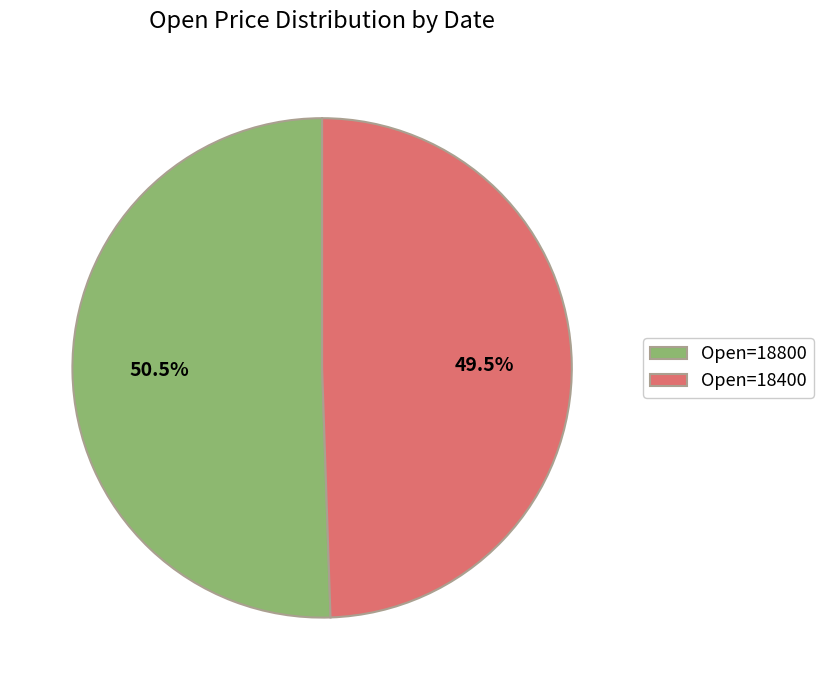

Which category accounts for the majority?

Open=18800